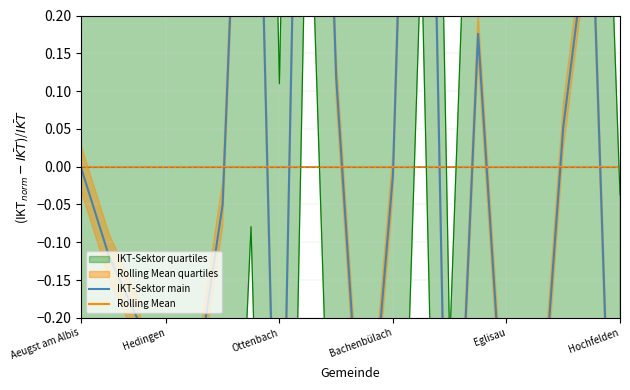

Which series has the largest total across all categories?

Rolling Mean